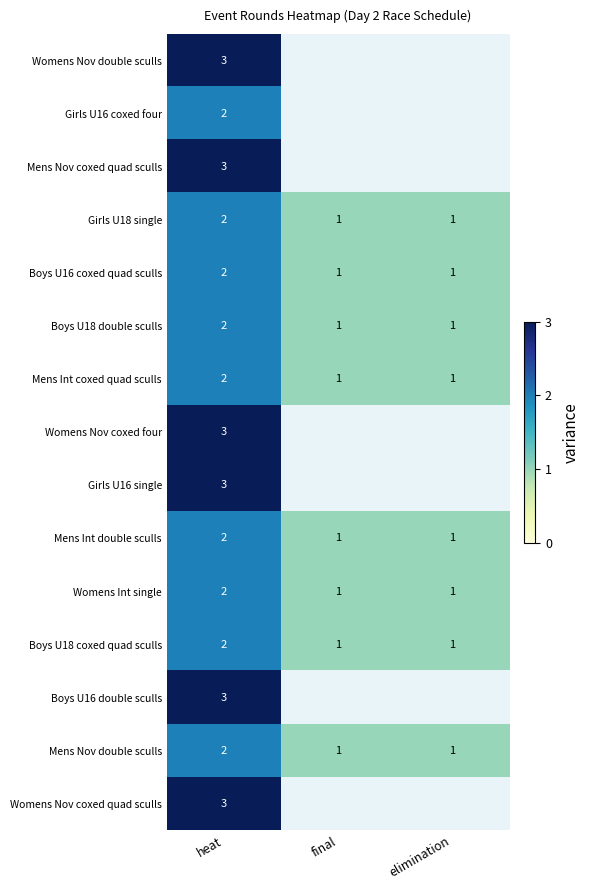

How many data points in Mens Int double sculls are above 1?

1